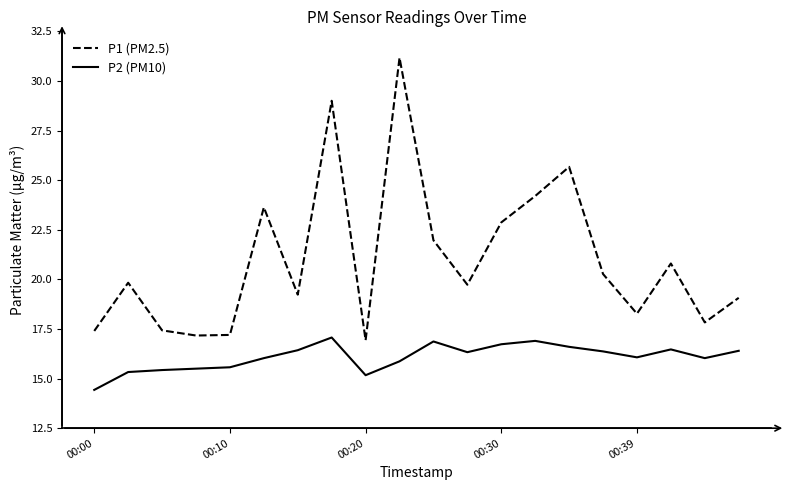

What is the minimum value shown in the chart?

14.4